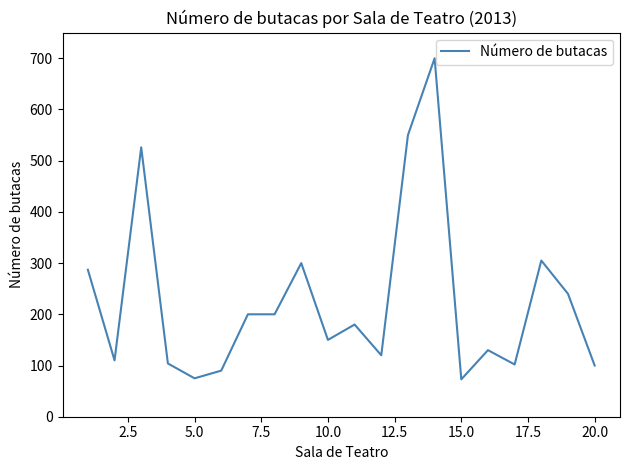

What is the smallest value displayed?

73